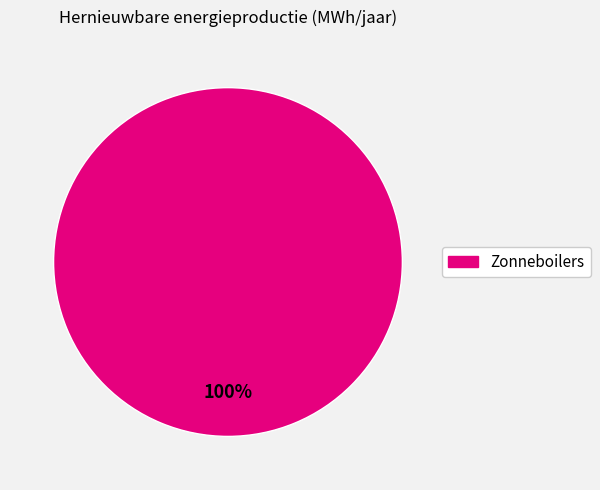

Is there a majority slice in this chart?

Yes